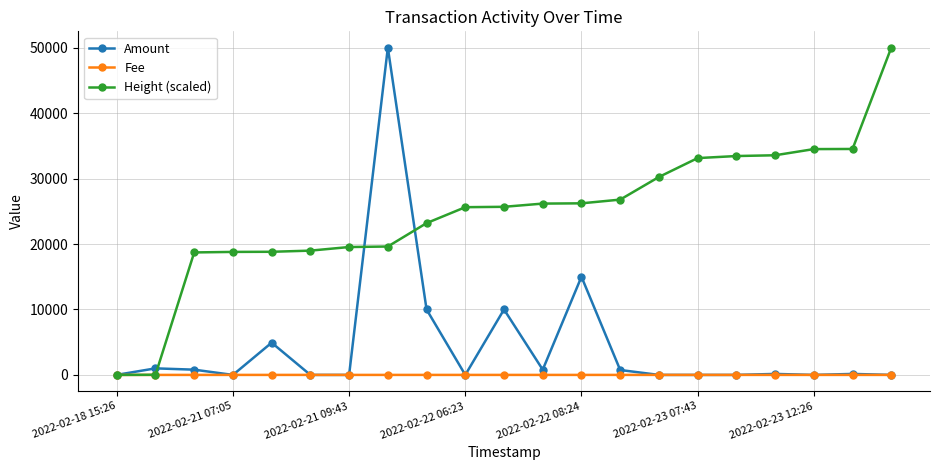

What is the maximum value for Height (scaled)?

50000.0